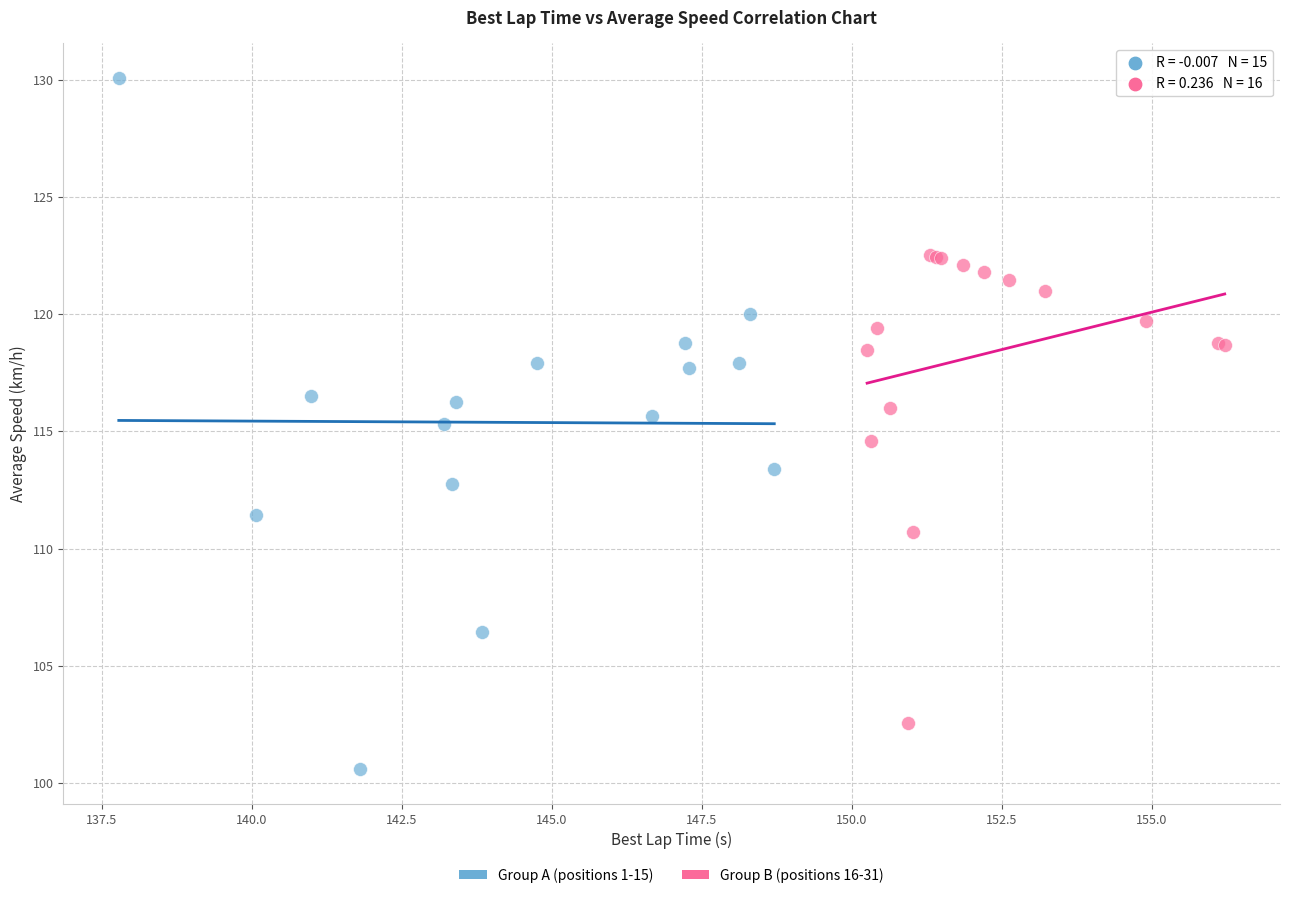

Which series reaches the minimum Y coordinate?

Group A (positions 1-15)